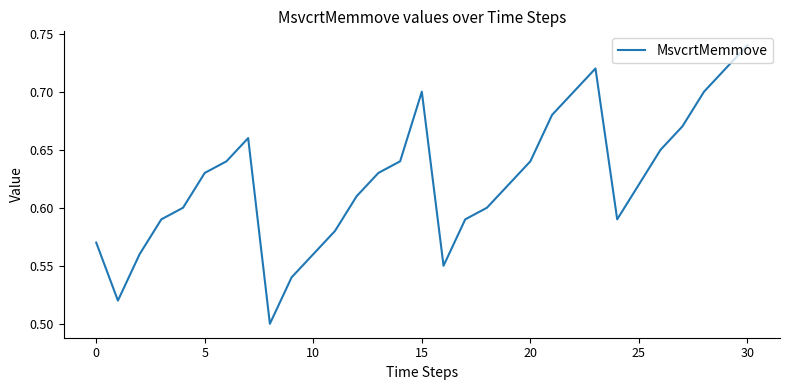

Which label corresponds to the largest value in the chart?

30